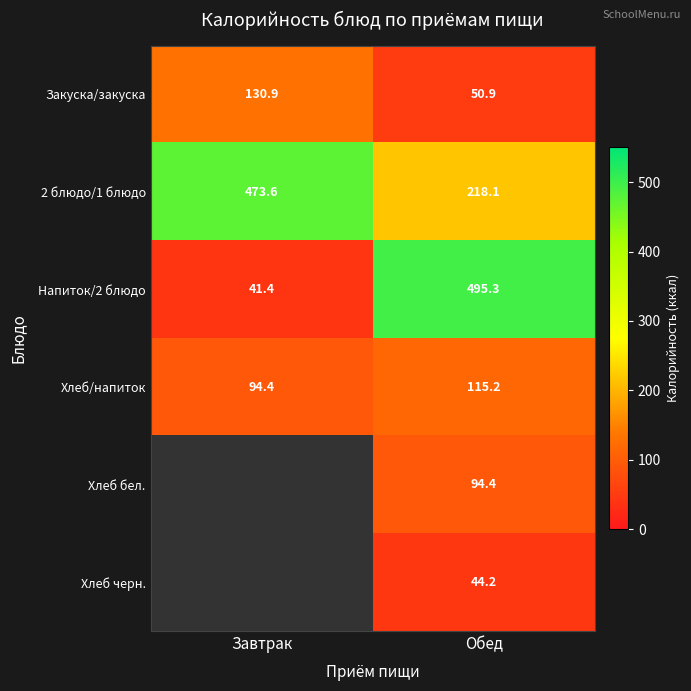

What is the difference between the maximum and minimum values in the Напиток/2 блюдо series?

453.9